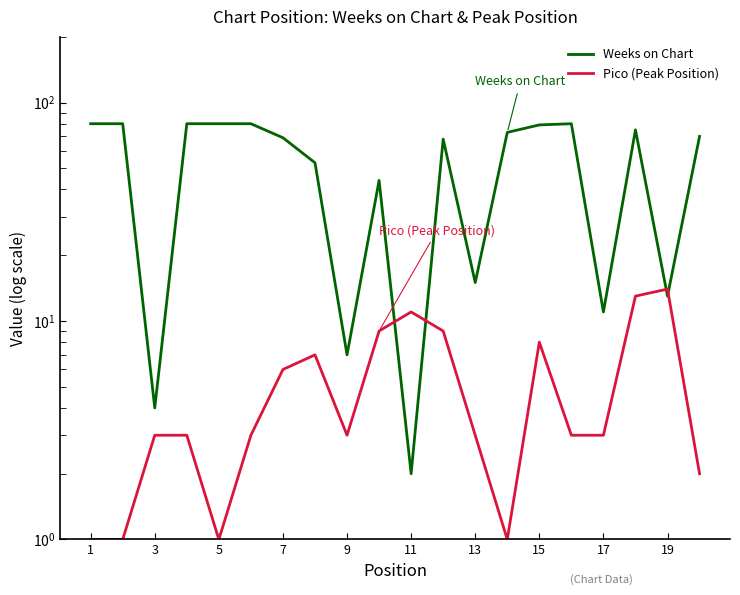

Does the chart have visible grid lines?

No